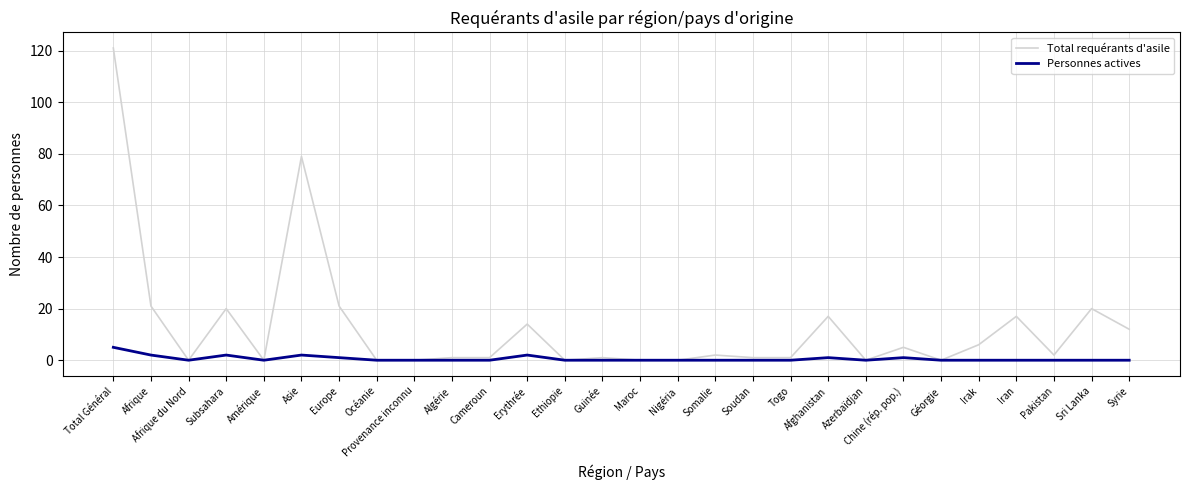

True or false: Personnes actives has a value of 0 at Pakistan.

True